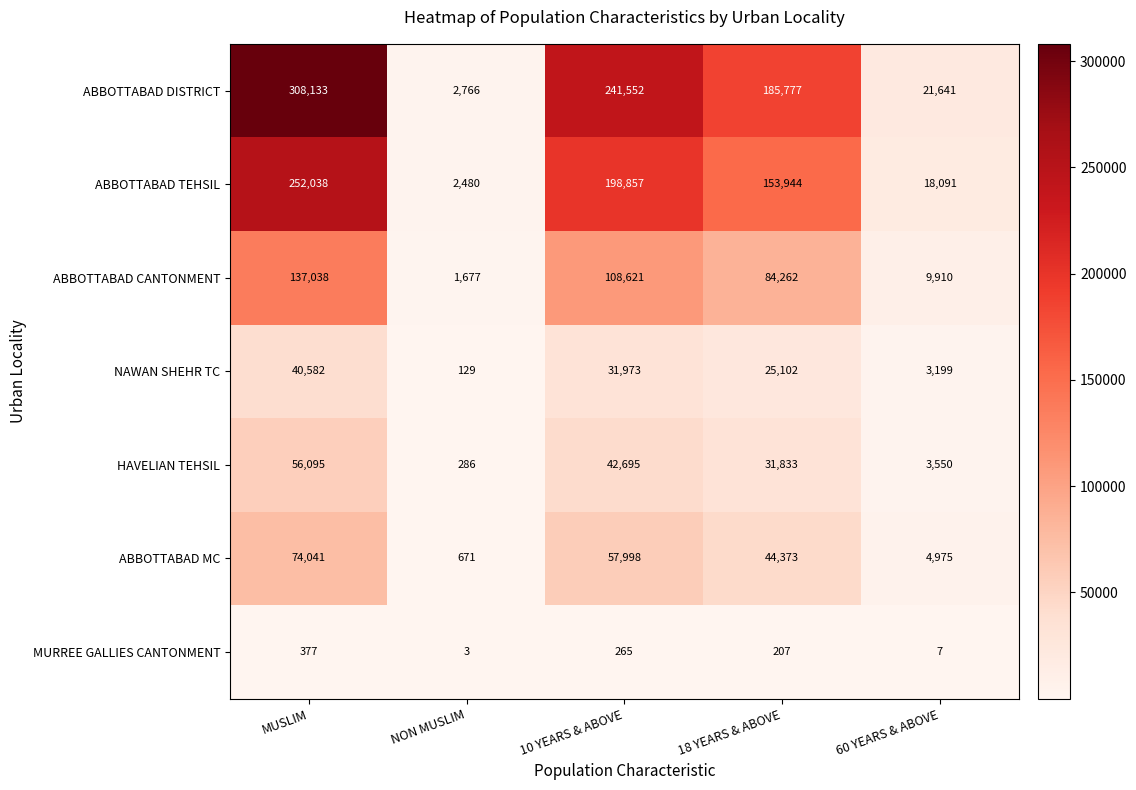

At how many categories does at least one series exceed 159776?

3